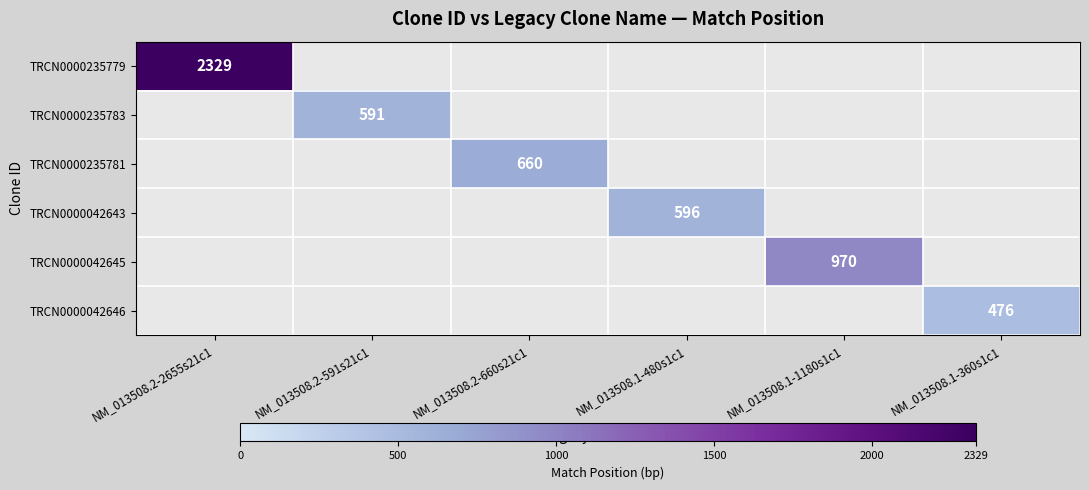

The value of TRCN0000042645 at NM_013508.1-1180s1c1 is 970. True or false?

True